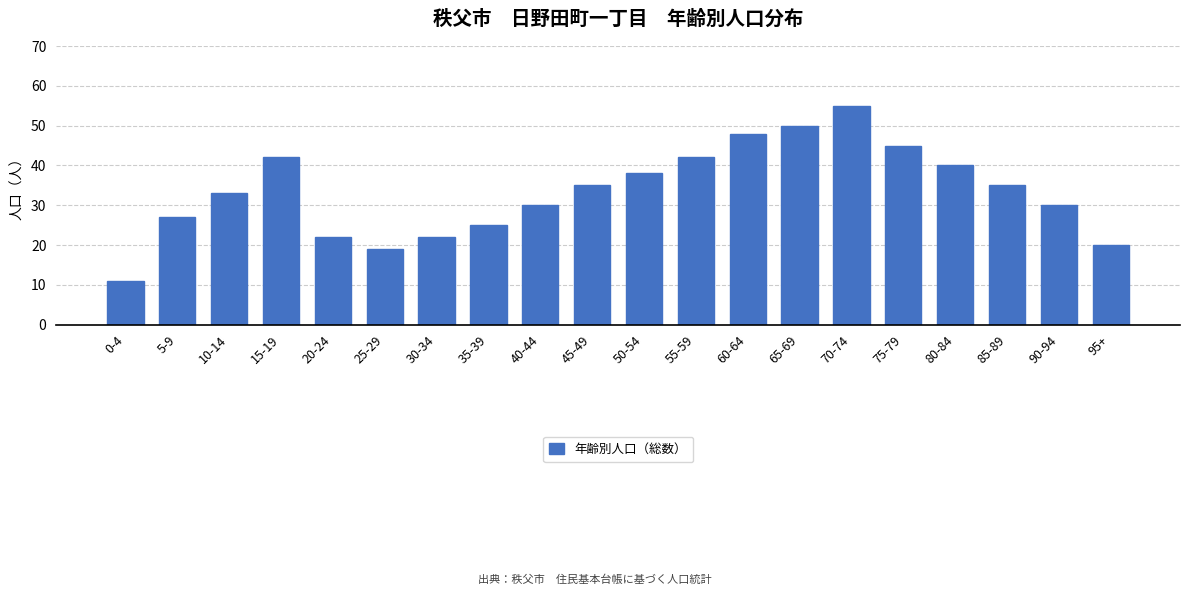

Reading left to right, list all the values displayed in this chart.

11	27	33	42	22	19	22	25	30	35	38	42	48	50	55	45	40	35	30	20